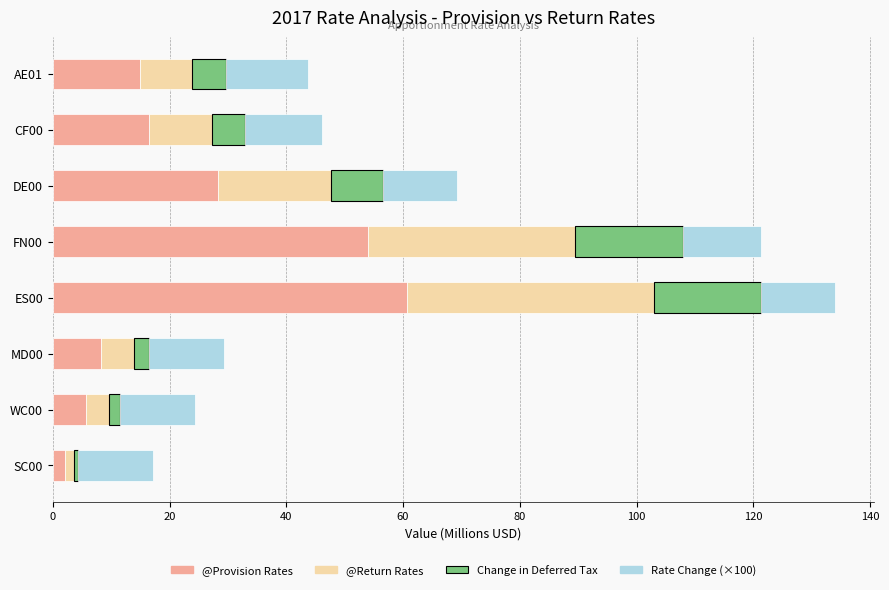

The value of @Provision Rates at AE01 is 26.7. True or false?

False